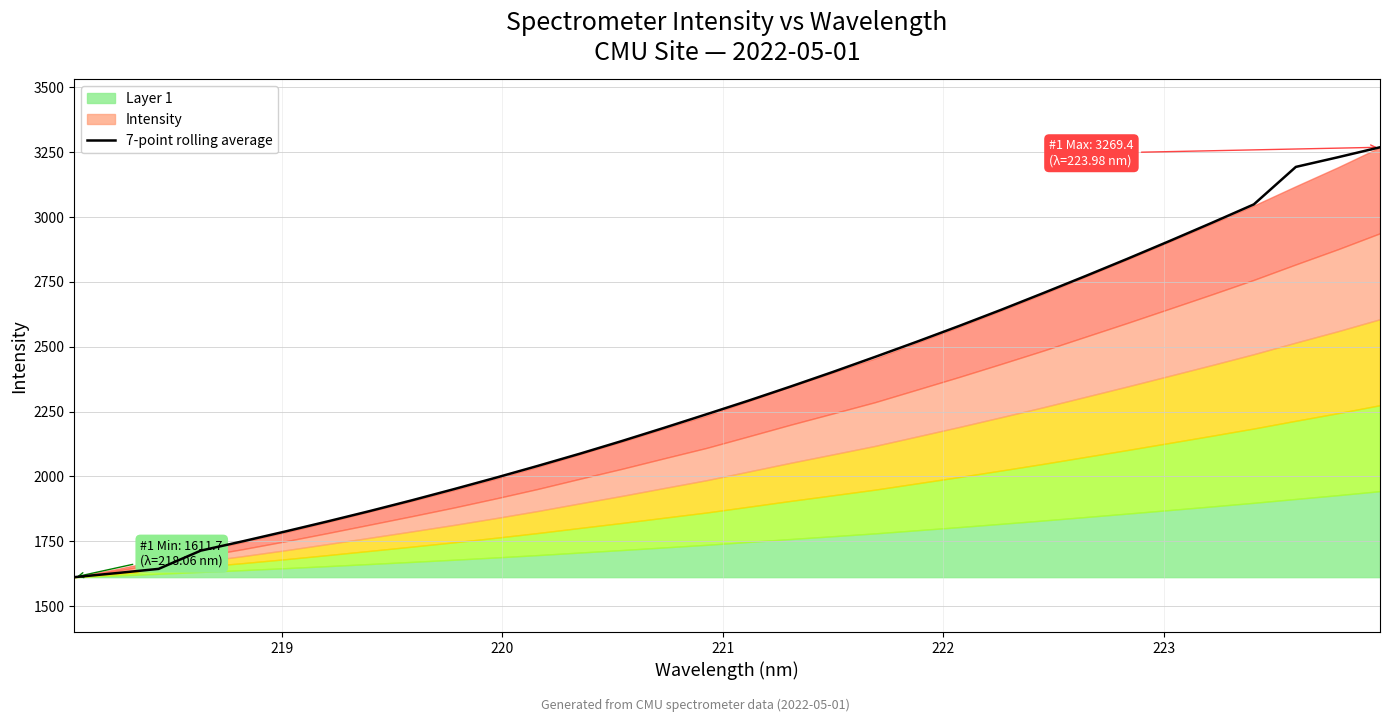

The chart shows a value of 3194.0 at 13. True or false?

False